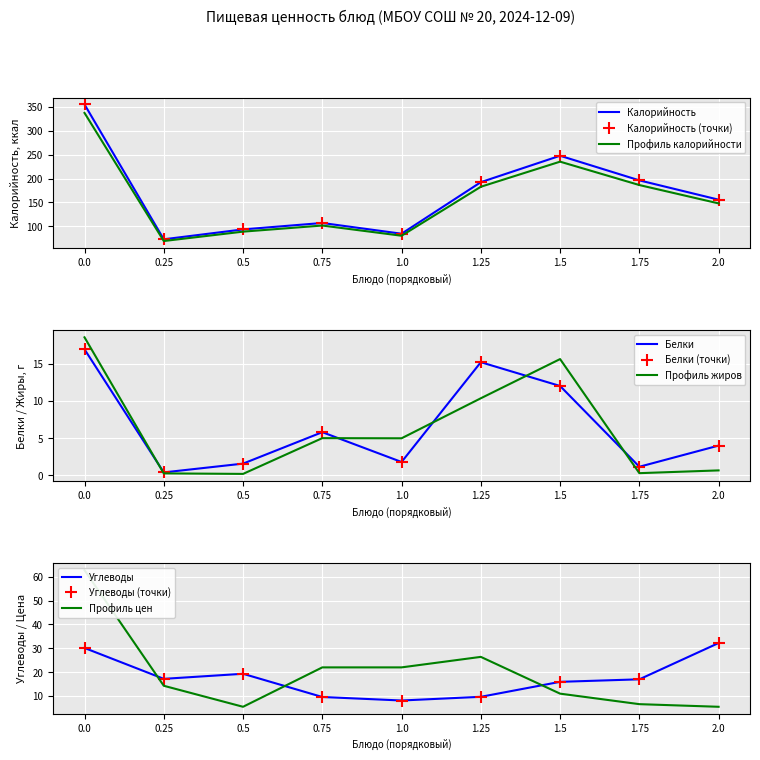

True or false: Белки has a value of 11.2 at 0.0.

False